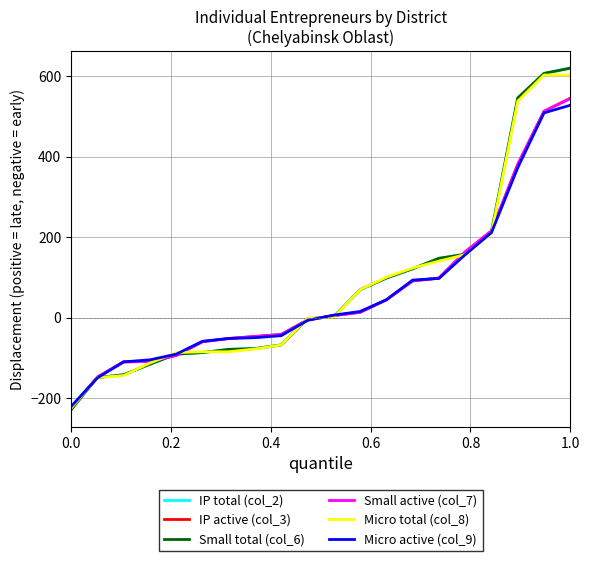

What is the difference between the maximum and minimum values in the IP total (col_2) series?

848.0